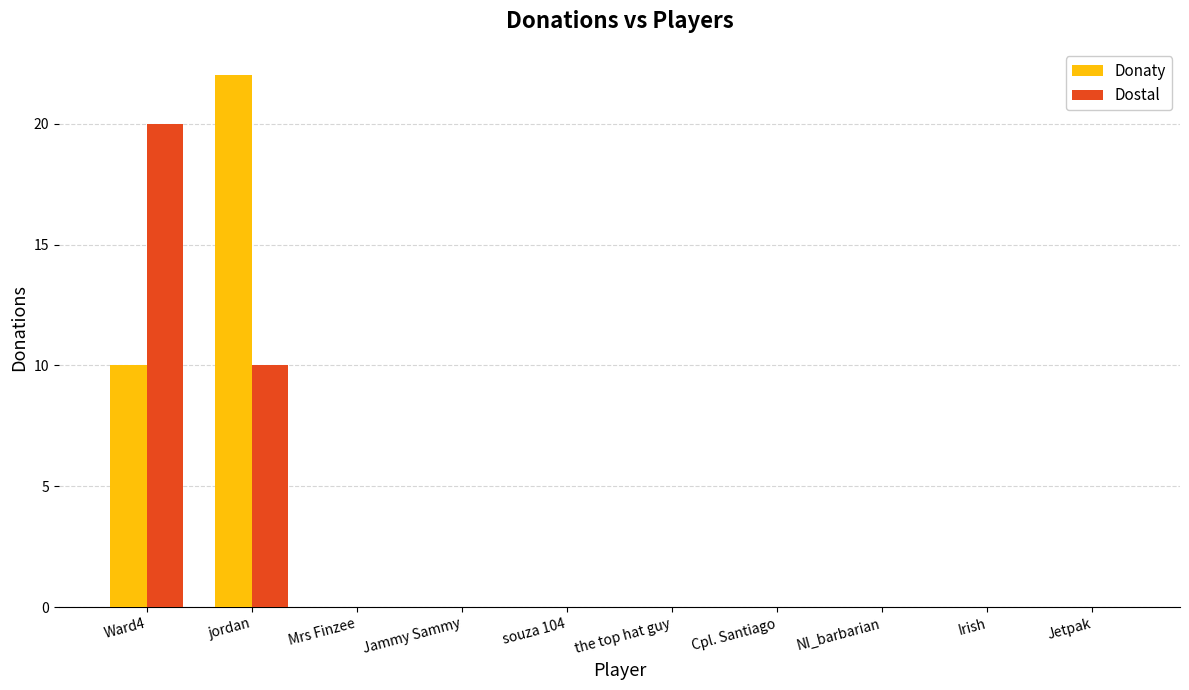

Reading left to right, list all the values displayed in this chart.

Donaty: Ward4=10	jordan=22	Mrs Finzee=0	Jammy Sammy=0	souza 104=0	the top hat guy=0	Cpl. Santiago=0	NI_barbarian=0	Irish=0	Jetpak=0
Dostal: Ward4=20	jordan=10	Mrs Finzee=0	Jammy Sammy=0	souza 104=0	the top hat guy=0	Cpl. Santiago=0	NI_barbarian=0	Irish=0	Jetpak=0